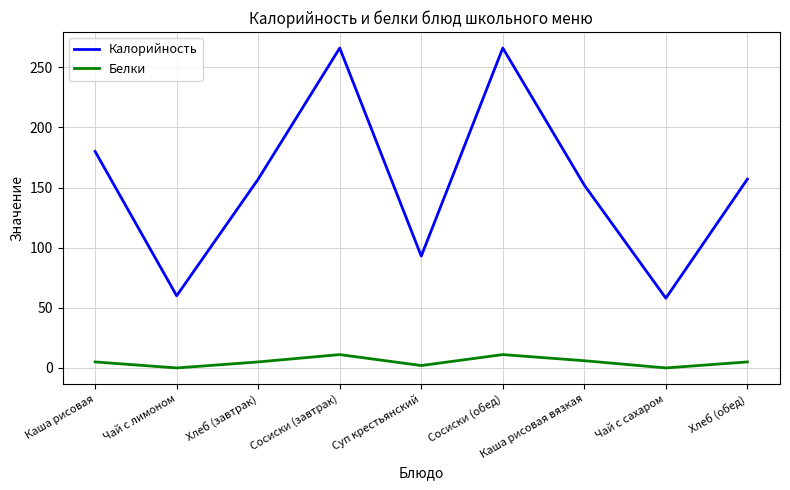

Which series changed the most between Чай с лимоном and Каша рисовая вязкая?

Калорийность